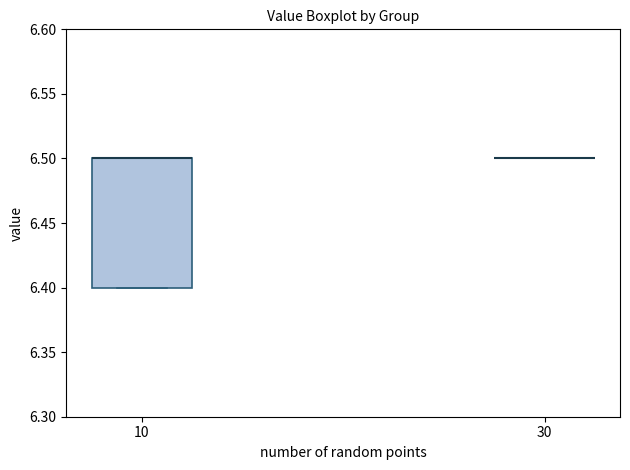

Comparing the boxes themselves (not the whiskers), which one is the tallest?

10